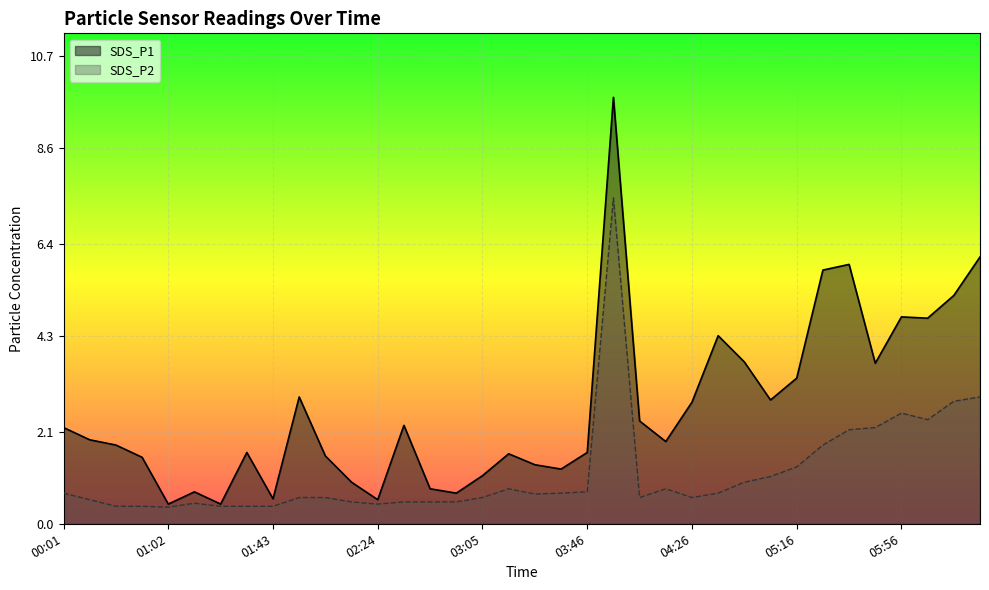

How many interior local valleys does the SDS_P1 series have?

10